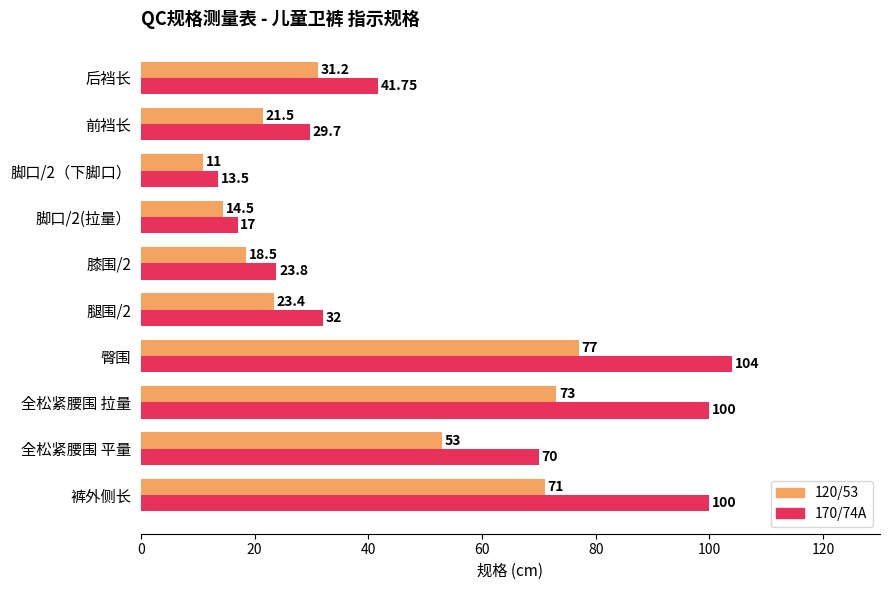

Which category has the highest value across all series?

臀围